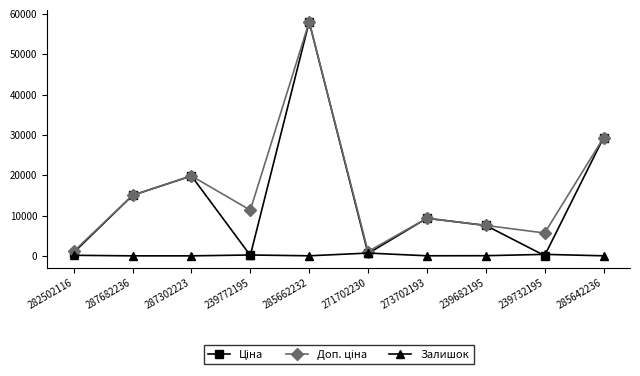

True or false: Залишок has more than 0 interior local peaks.

True